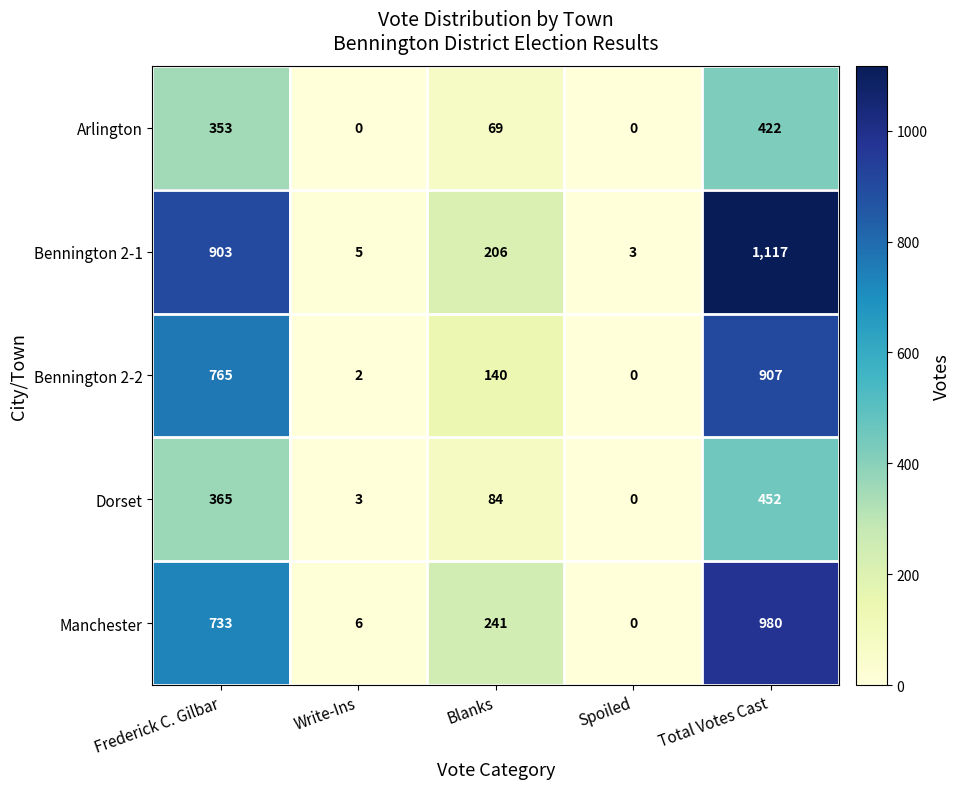

Reading left to right, list all the values displayed in this chart.

Arlington: 353	0	69	0	422
Bennington 2-1: 903	5	206	3	1117
Bennington 2-2: 765	2	140	0	907
Dorset: 365	3	84	0	452
Manchester: 733	6	241	0	980